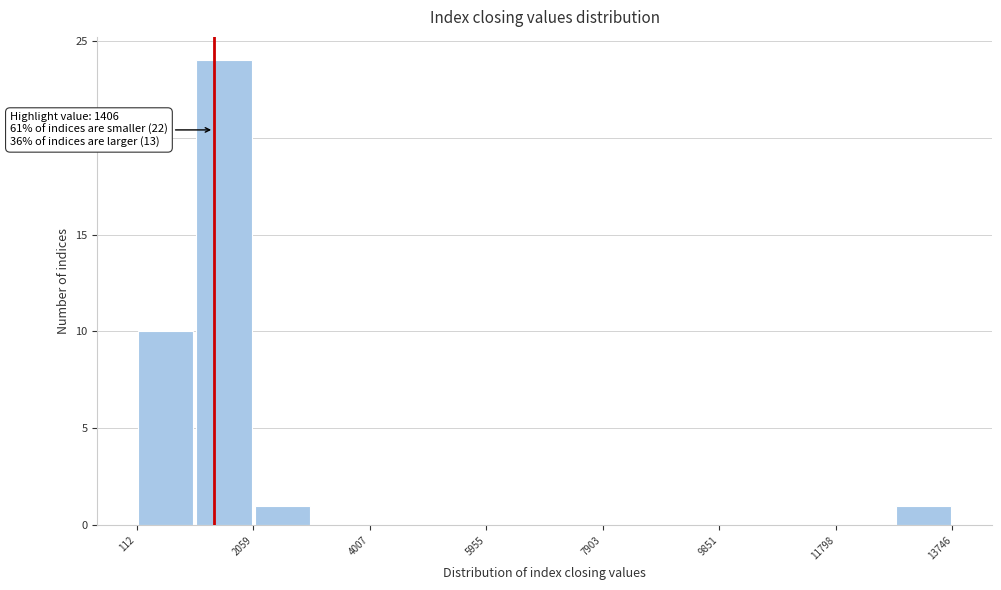

Over which range of the x-axis is the bar tallest?

1000 to 2000